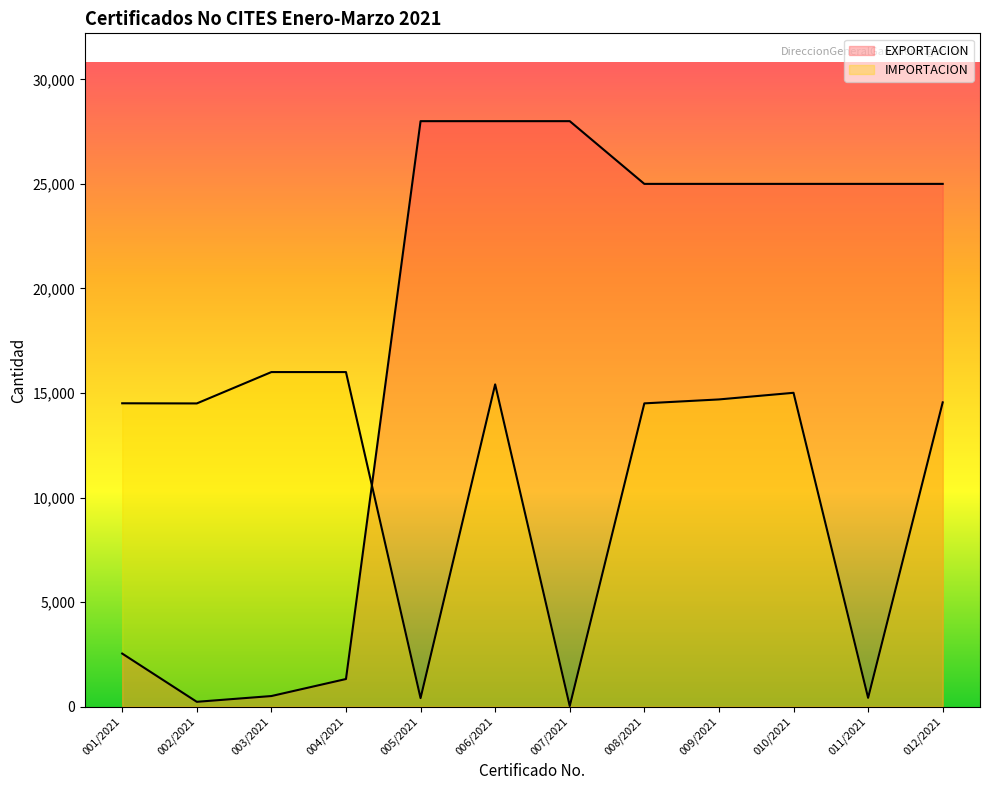

Reading right to left, extract all data points from this chart.

EXPORTACION: 012/2021=25000.0	011/2021=25000.0	010/2021=25000.0	009/2021=25000.0	008/2021=25000.0	007/2021=28000.0	006/2021=28000.0	005/2021=28000.0	004/2021=1320.0	003/2021=506.0	002/2021=230.0	001/2021=2537.2
IMPORTACION: 012/2021=14551.0	011/2021=420.0	010/2021=15008.3	009/2021=14691.3	008/2021=14503.0	007/2021=28.3	006/2021=15411.0	005/2021=407.0	004/2021=16000.0	003/2021=16000.0	002/2021=14500.0	001/2021=14507.0